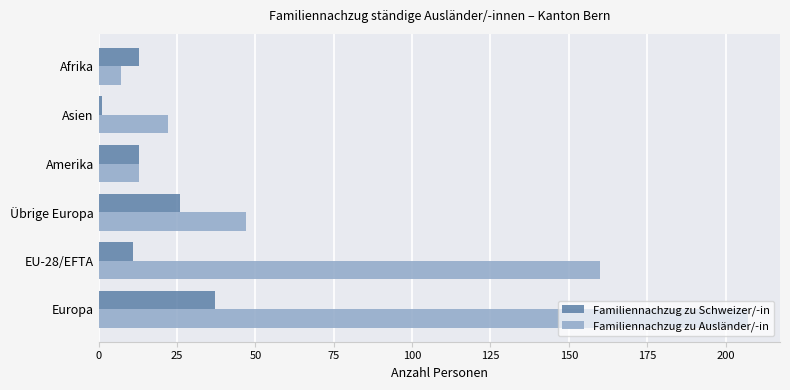

Which series has the widest spread of values?

Familiennachzug zu Ausländer/-in